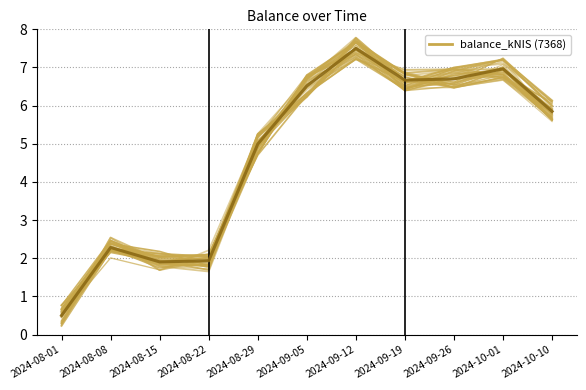

How many points are lower than both their immediate neighbors (excluding endpoints)?

2